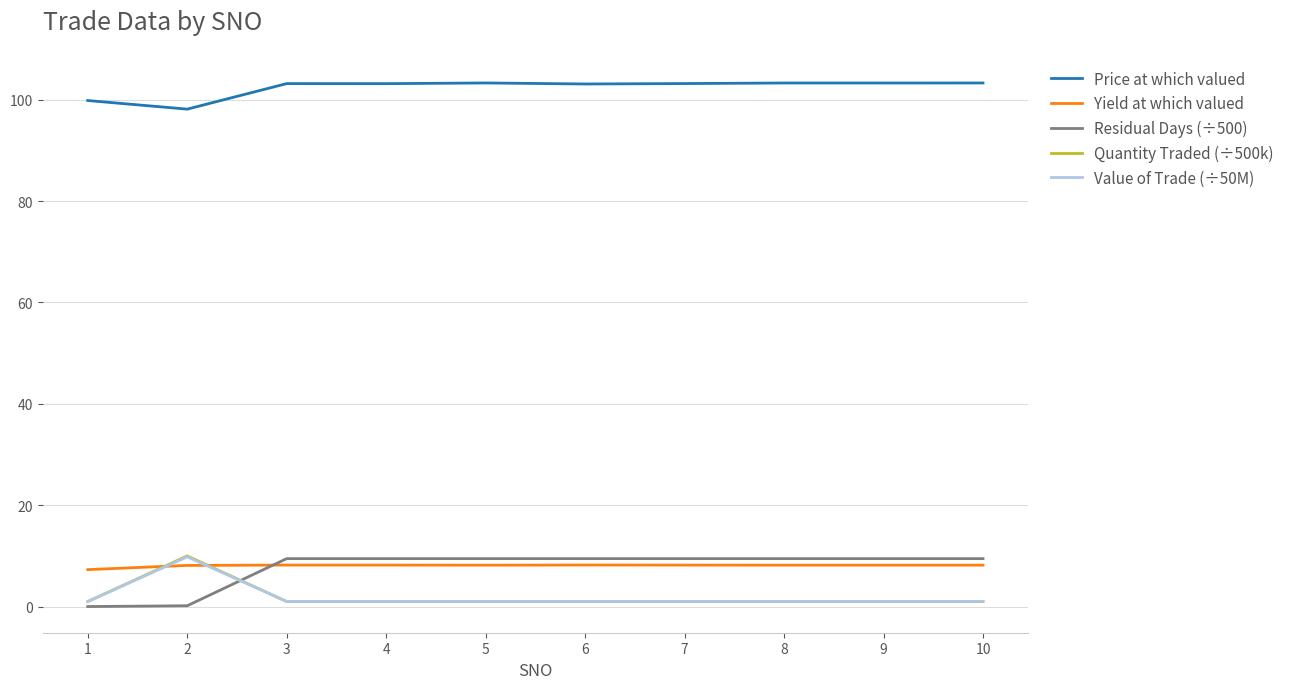

Is it true that Price at which valued equals 103.1 at 6?

True